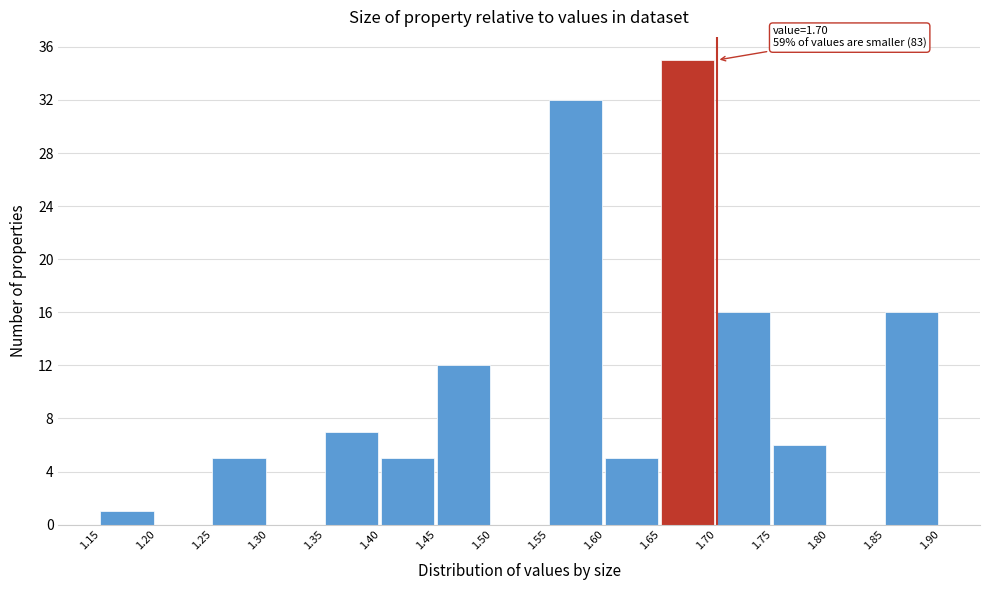

Over which range of the x-axis is the bar tallest?

1.65 to 1.70